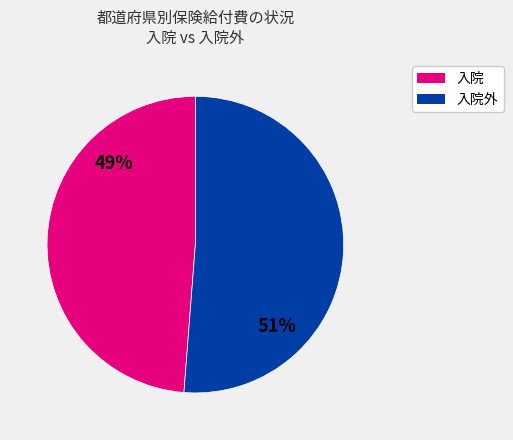

To the nearest percent, what is the difference between the largest and smallest slice percentages?

2%